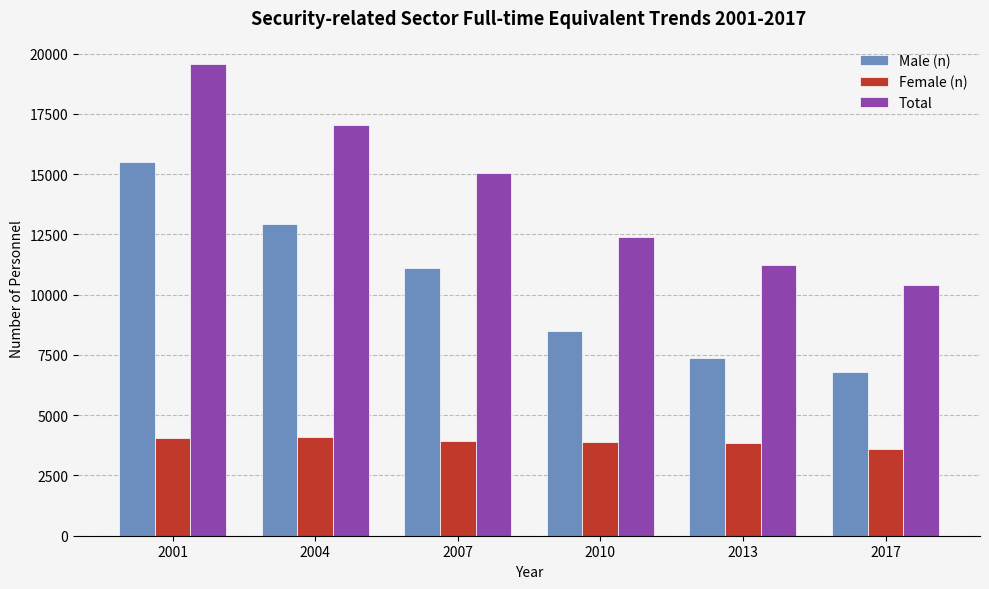

What is the average value of the Male (n) series?

10370